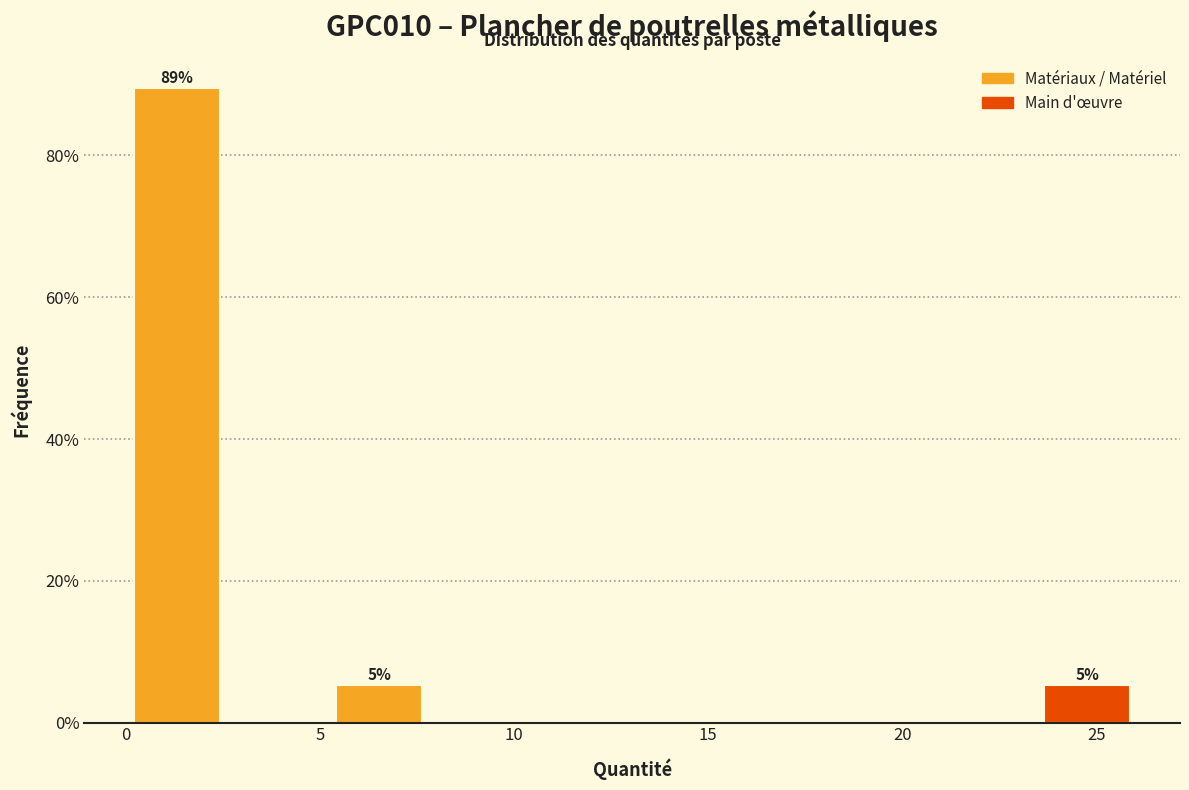

Over which range of the x-axis is the bar tallest?

0.0 to 2.5